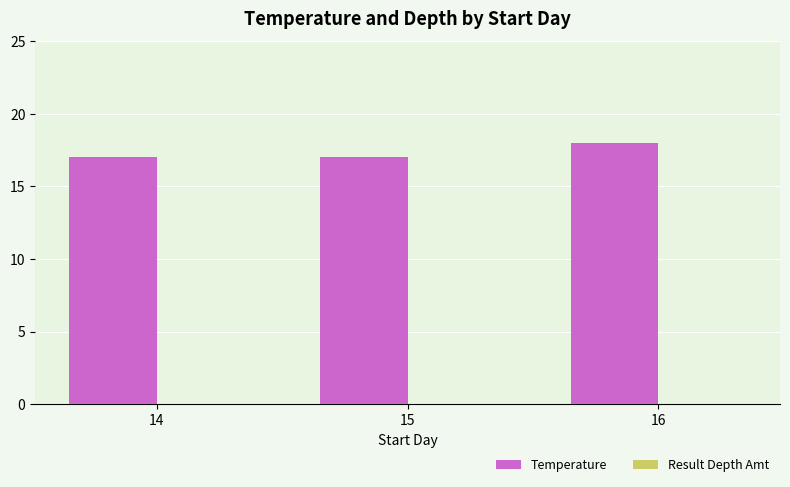

What is the sum of all values?

52